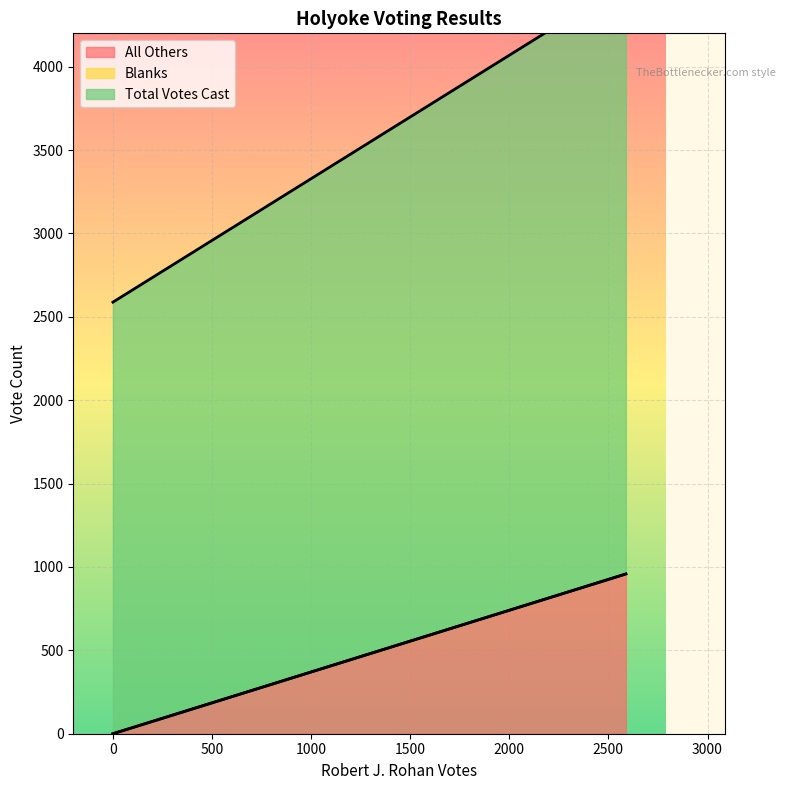

What is the difference between the highest and lowest values at Holyoke Total?

3546